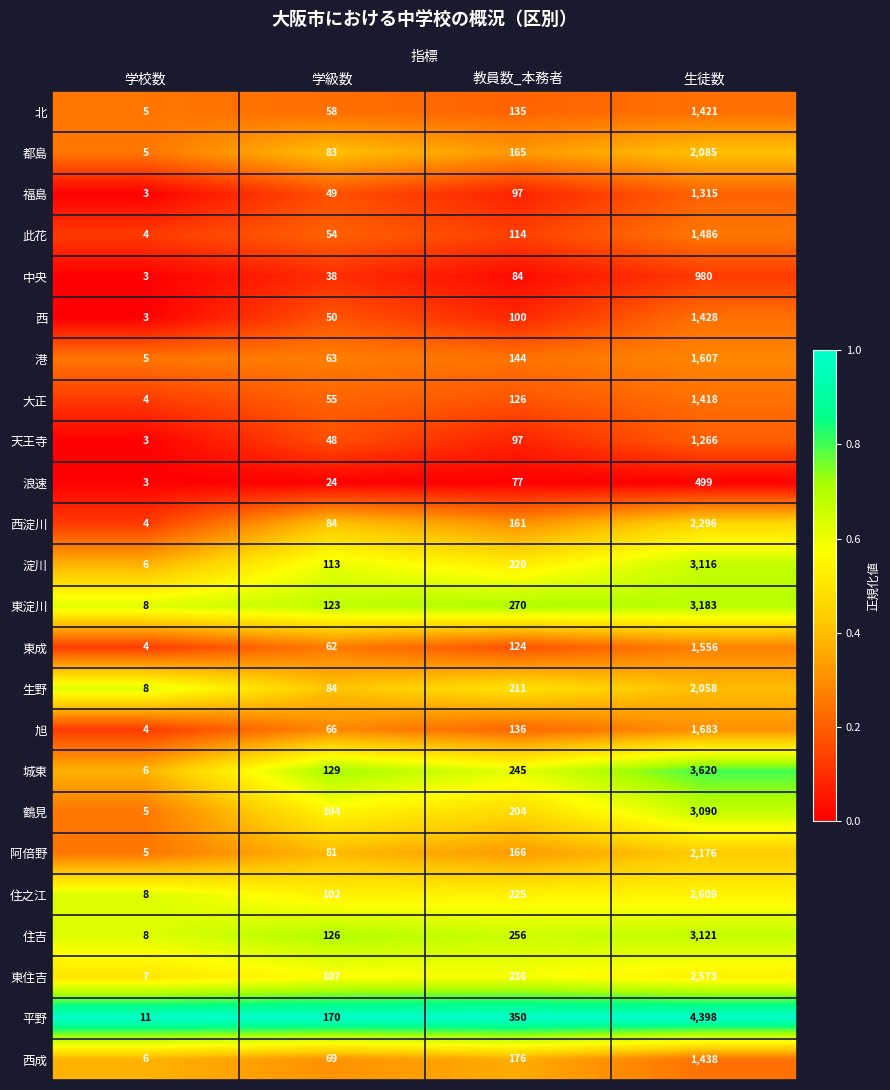

What is the sum of all 東淀川 values?

3584